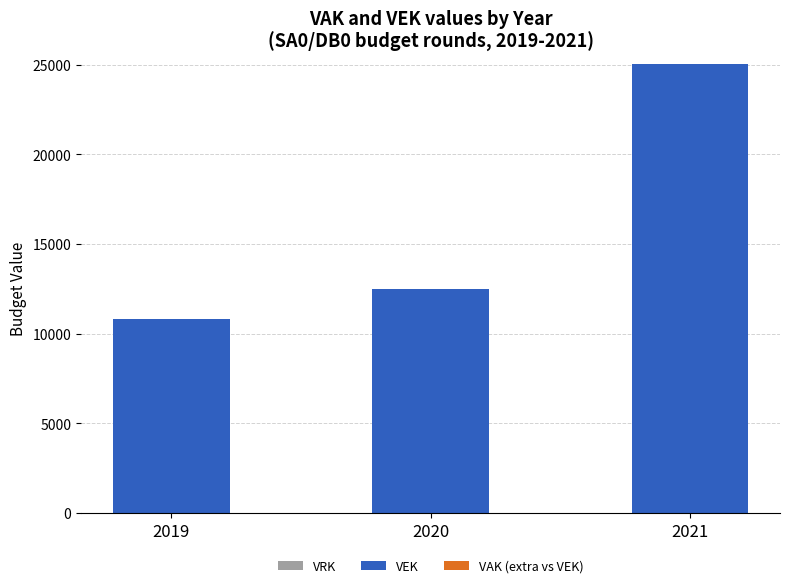

What is the change in value from 2019 to 2021?

+14231